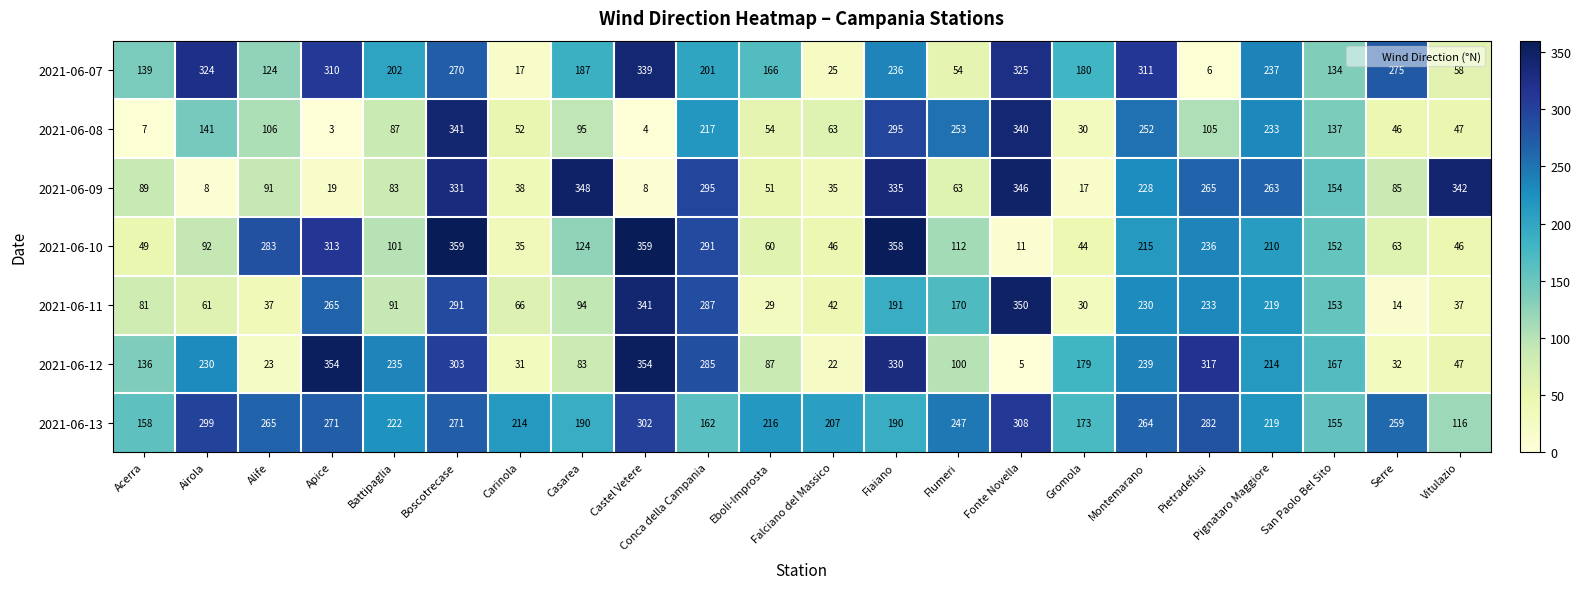

What is the total value across all series at Casarea?

1121